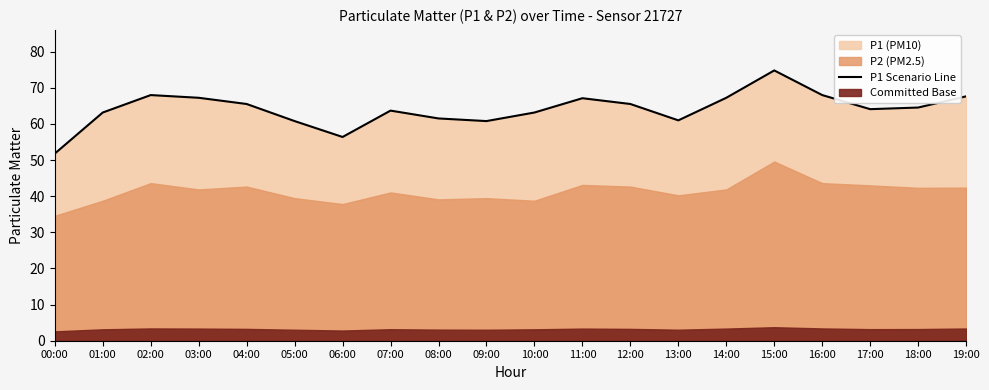

The chart shows a value of 67.1 at 11:00. True or false?

True